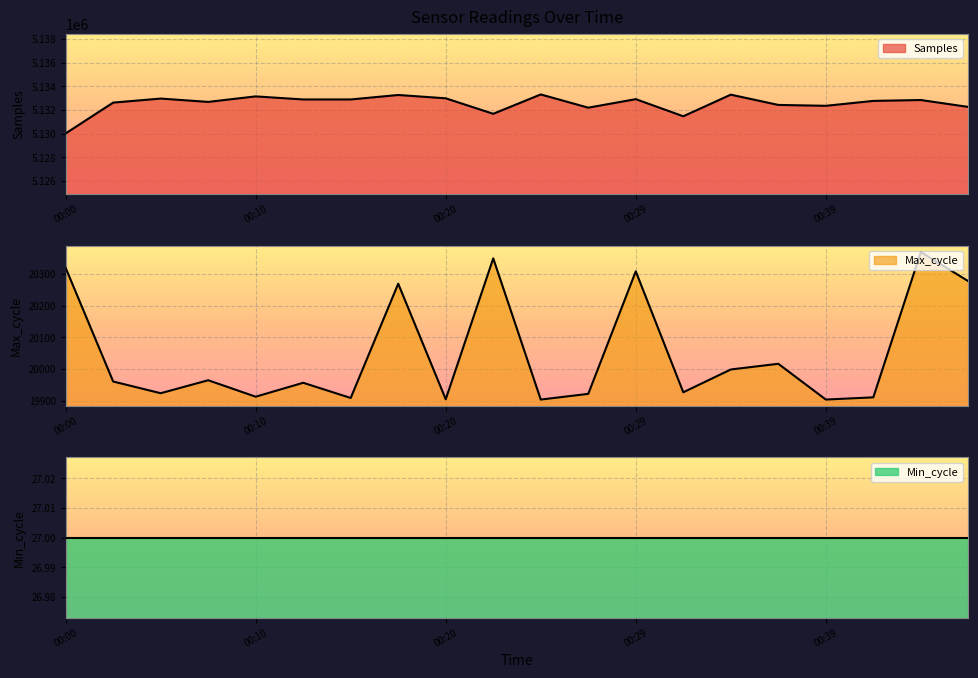

At which category does Samples reach its first local valley?

00:08